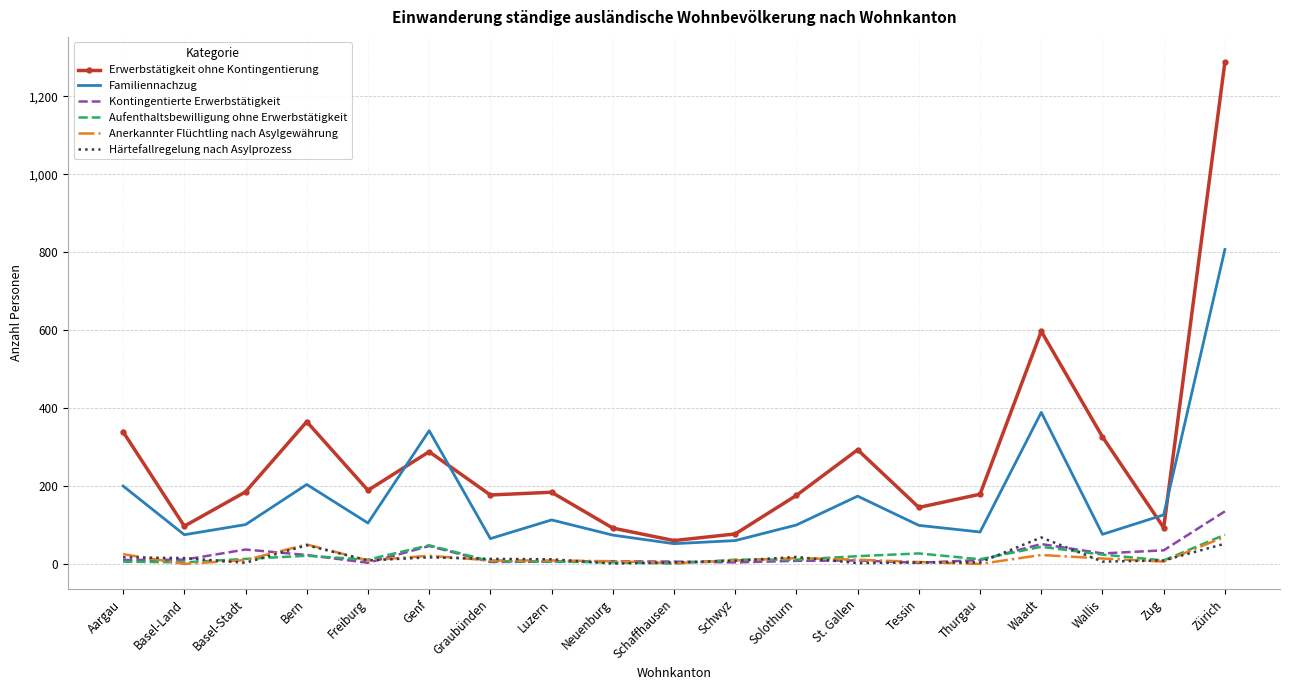

At which category is the sum across all series the highest?

Zürich